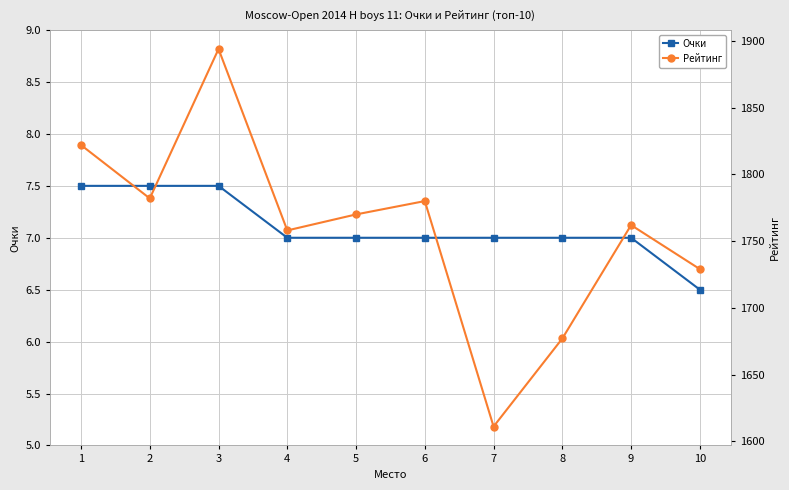

At which category is the sum across all series the highest?

3